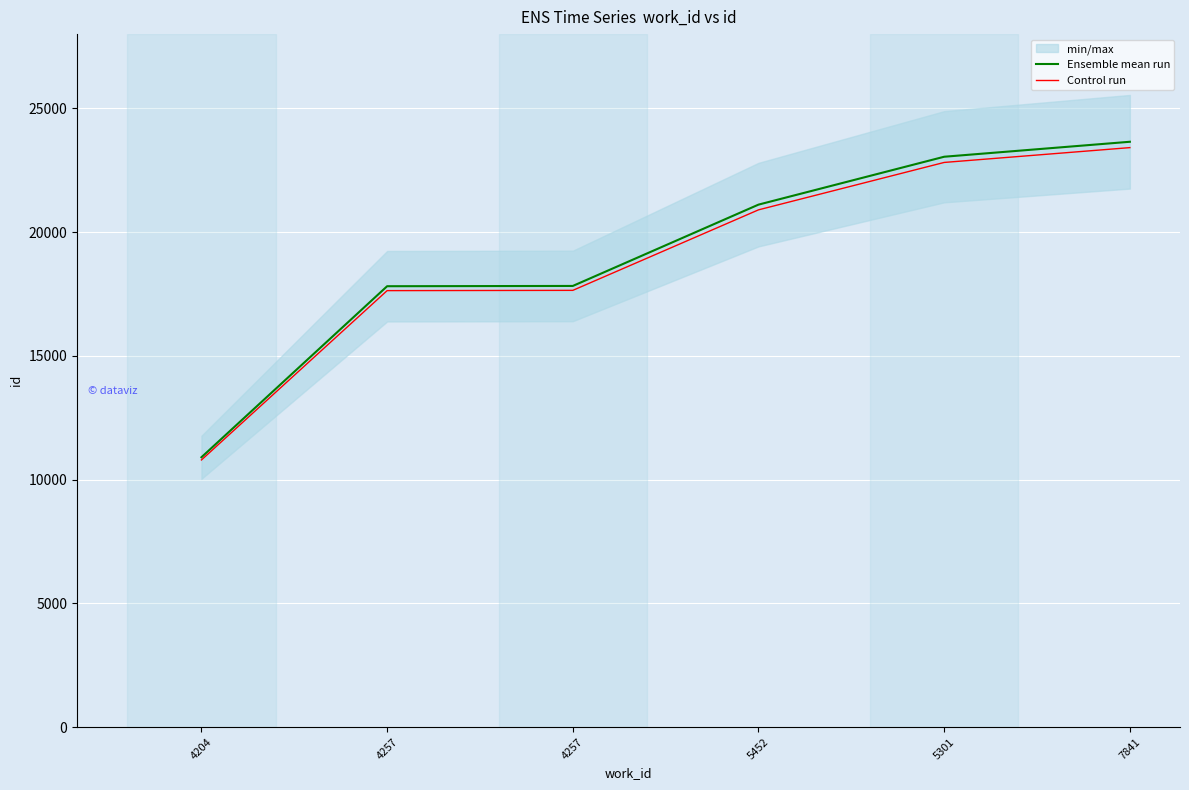

What is the greatest value displayed?

23650.0